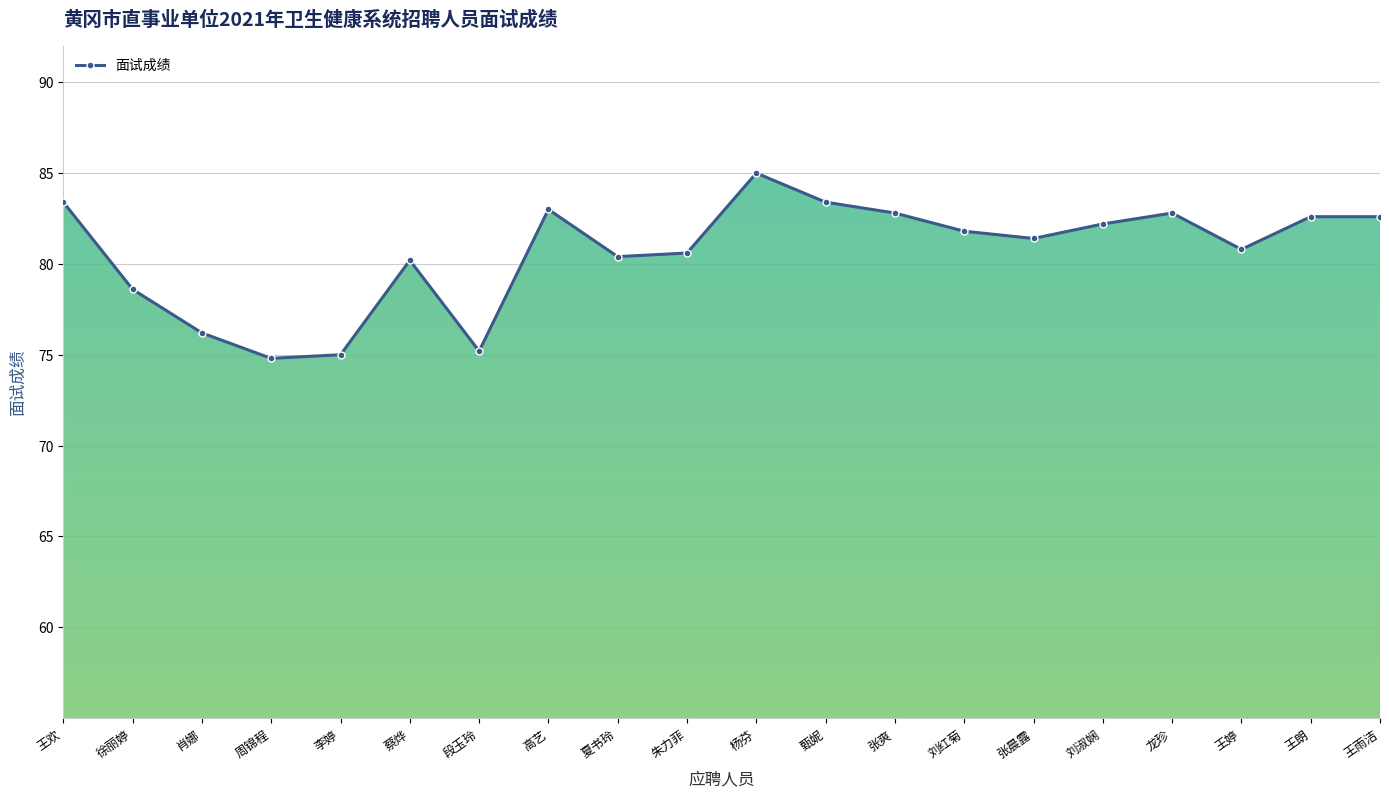

What is the greatest value displayed?

85.0